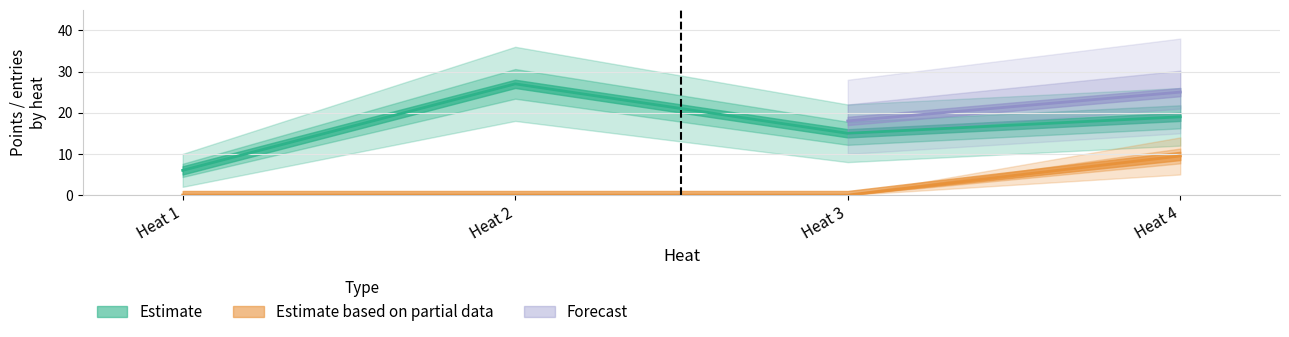

True or false: Forecast has more than 0 points higher than both neighbors.

False